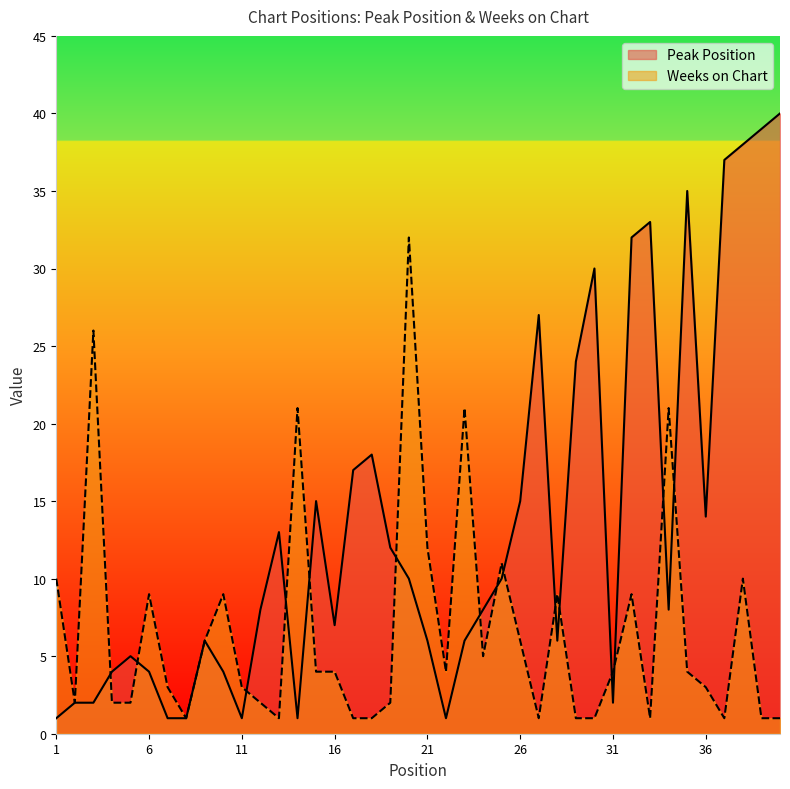

List the labels in order of Peak Position value, smallest first.

1, 7, 8, 11, 14, 22, 2, 3, 31, 4, 6, 10, 5, 9, 21, 23, 28, 16, 12, 24, 34, 20, 25, 19, 13, 36, 15, 26, 17, 18, 29, 27, 30, 32, 33, 35, 37, 38, 39, 40